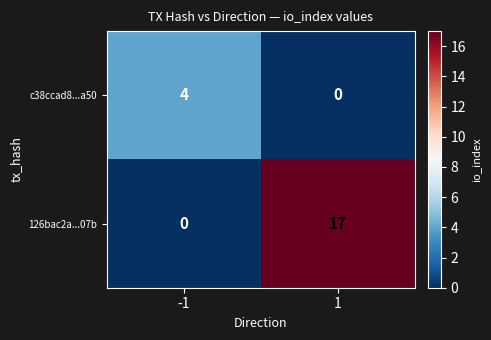

Read the c38ccad8...a50 value at -1.

4